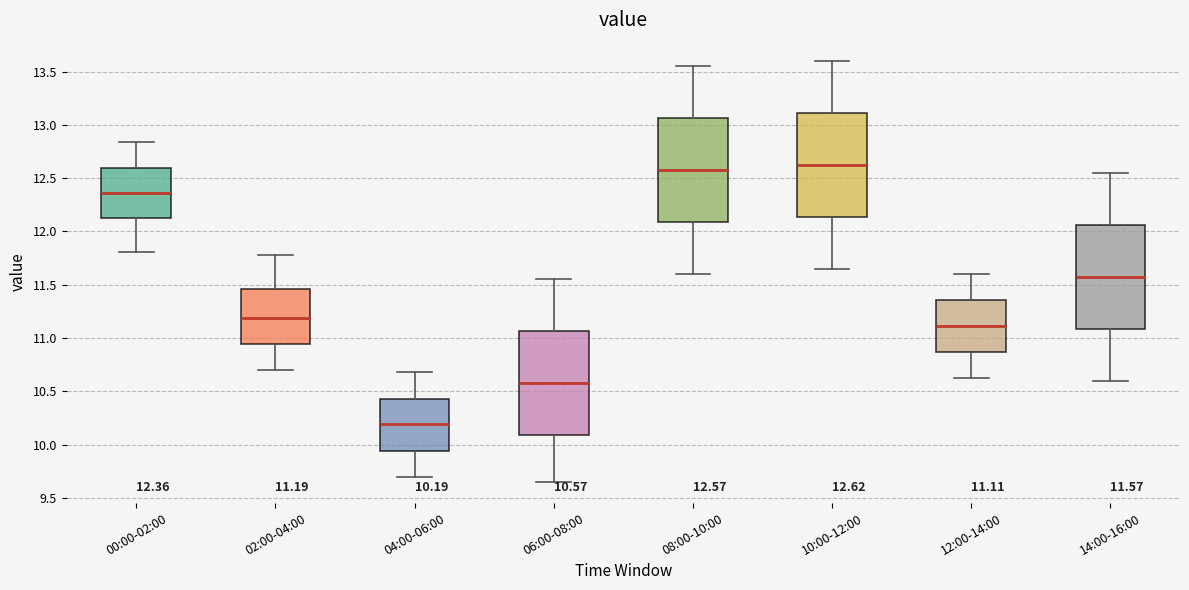

Which box's median line is the lowest?

04:00-06:00